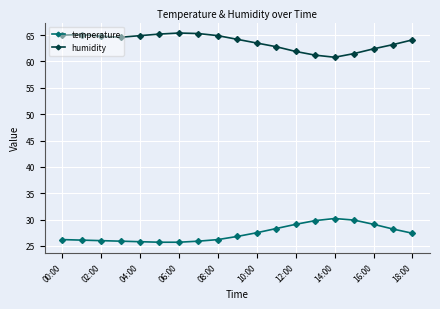

True or false: humidity and temperature intersect in this chart.

False